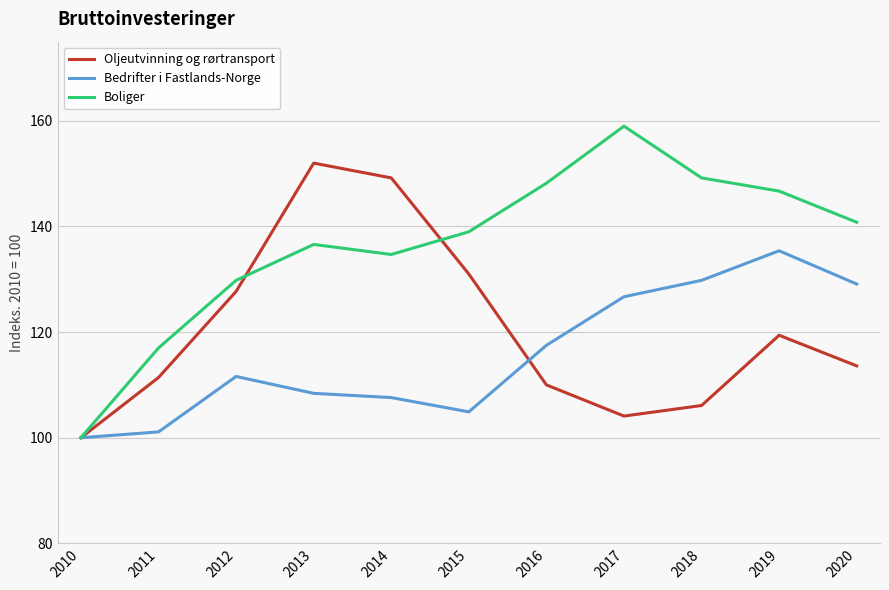

Reading right to left, transcribe all the data shown in this chart.

Oljeutvinning og rørtransport: 2020=113.6	2019=119.4	2018=106.1	2017=104.1	2016=110.0	2015=131.0	2014=149.2	2013=152.0	2012=127.7	2011=111.4	2010=100.0
Bedrifter i Fastlands-Norge: 2020=129.1	2019=135.4	2018=129.8	2017=126.7	2016=117.5	2015=104.9	2014=107.6	2013=108.4	2012=111.6	2011=101.1	2010=100.0
Boliger: 2020=140.8	2019=146.7	2018=149.2	2017=159.0	2016=148.2	2015=139.0	2014=134.7	2013=136.6	2012=129.8	2011=117.0	2010=100.0